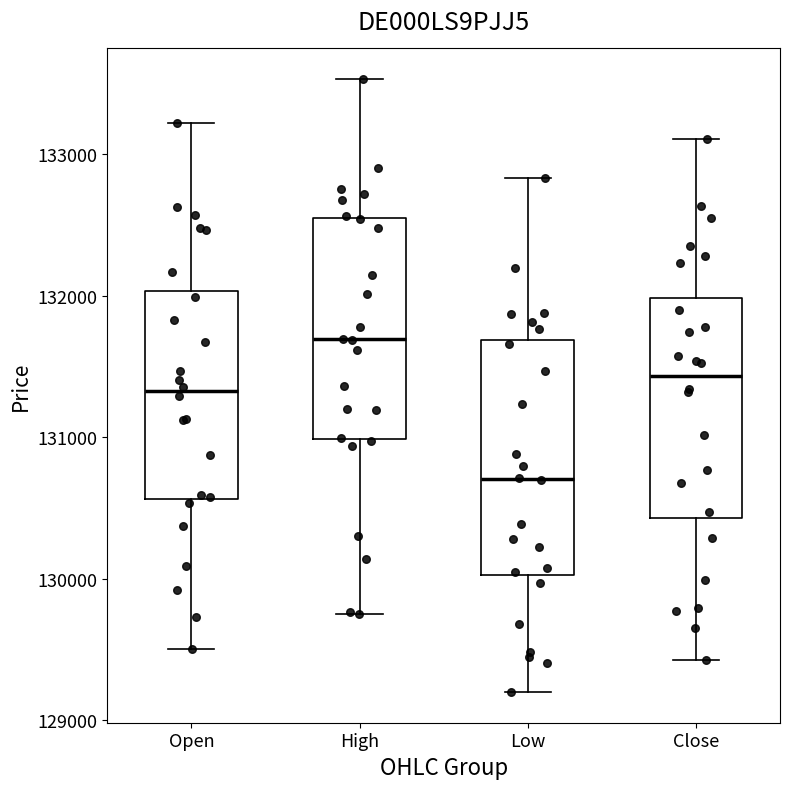

Where is the upper edge of the box for Close on the y-axis? The values are not printed on the chart, so give them approximately, as read against the axis.

132000